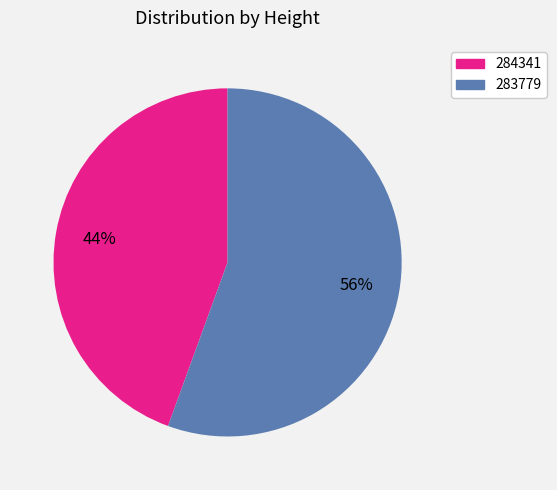

How many segments does this pie chart have?

2